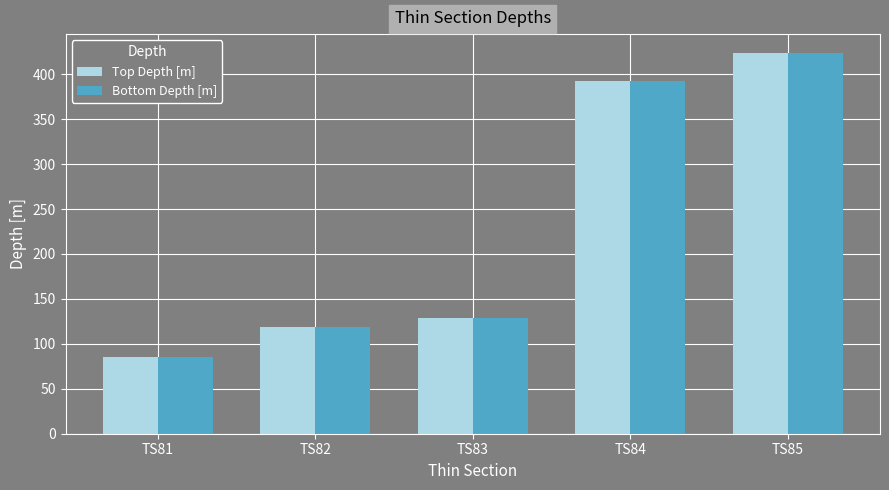

At which label does Top Depth [m] reach its minimum?

TS81